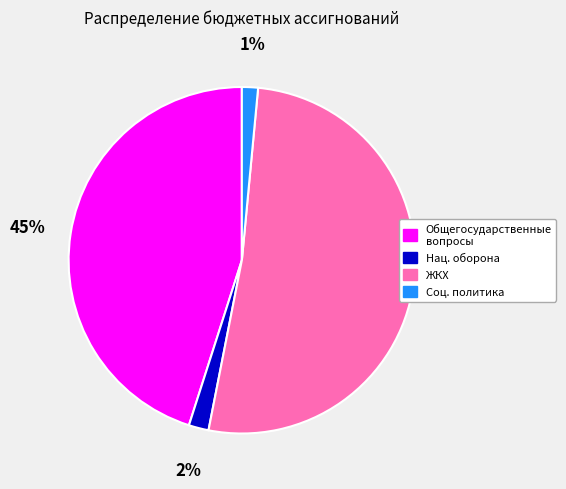

Does any single category account for the majority?

Yes